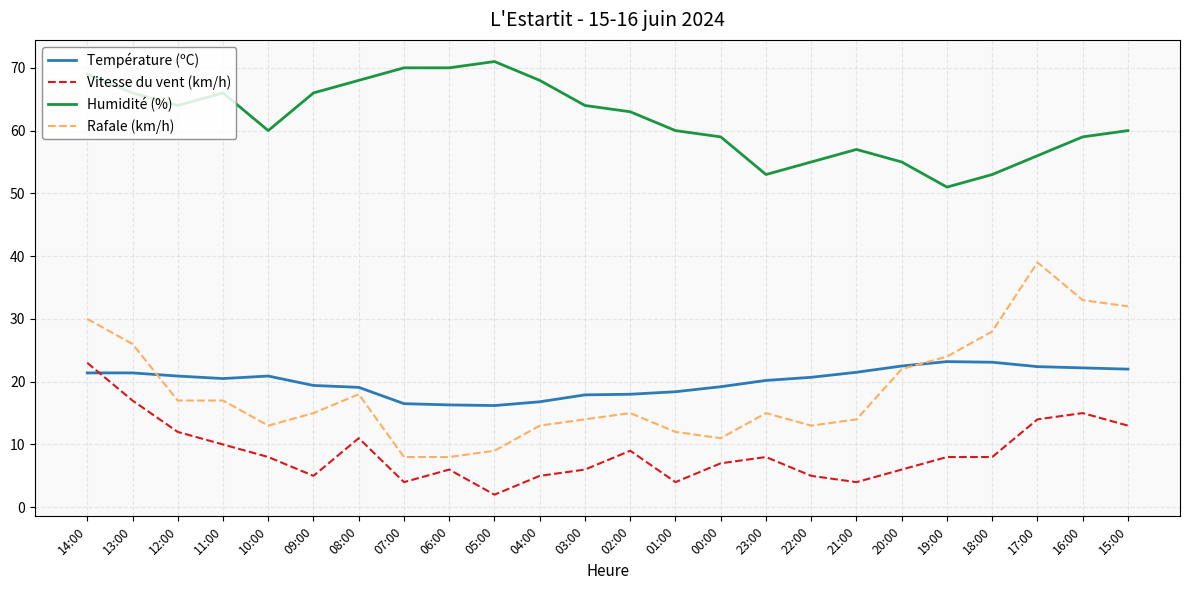

At 13:00, list the series in order from smallest to largest.

Vitesse du vent (km/h), Température (ºC), Rafale (km/h), Humidité (%)